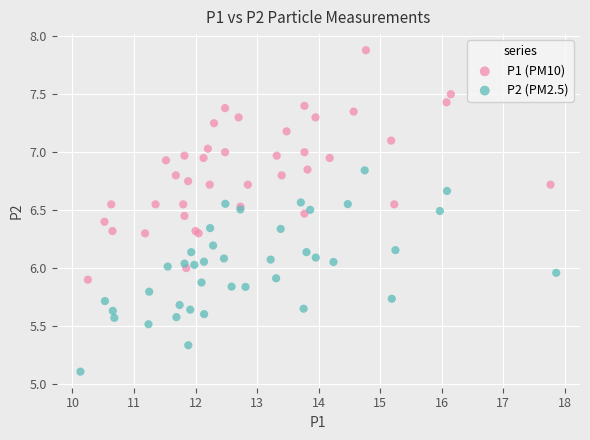

Which series has the widest spread of Y values?

P1 (PM10)